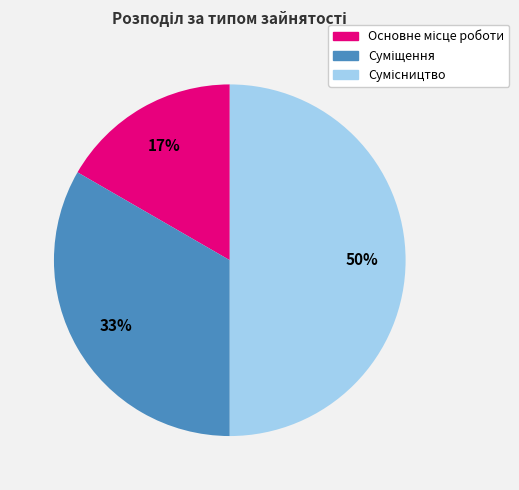

Count the number of slices in the pie.

3